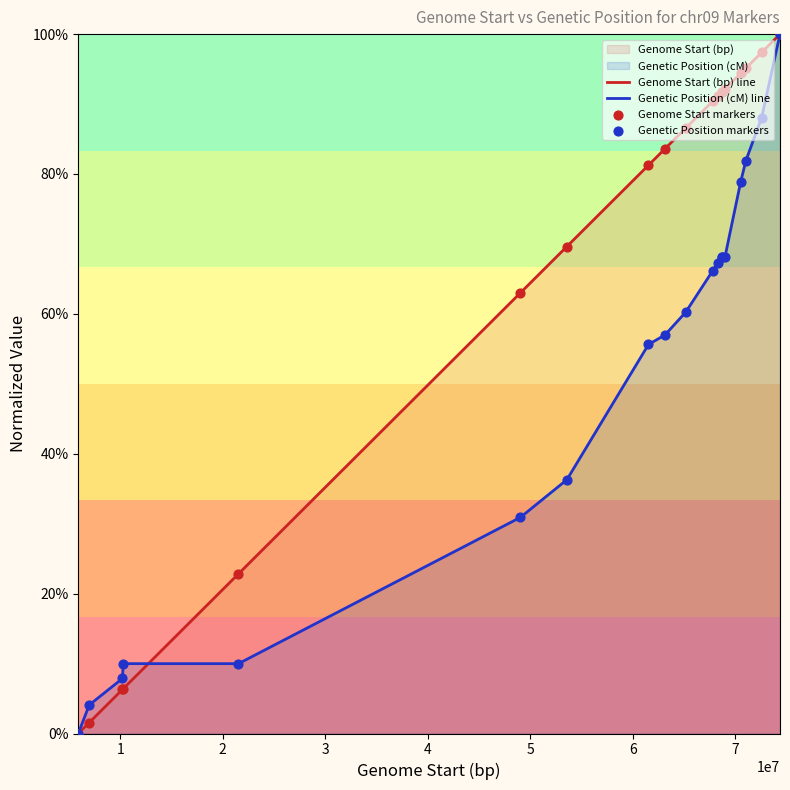

Which series has the largest total across all categories?

Genome Start (bp) line